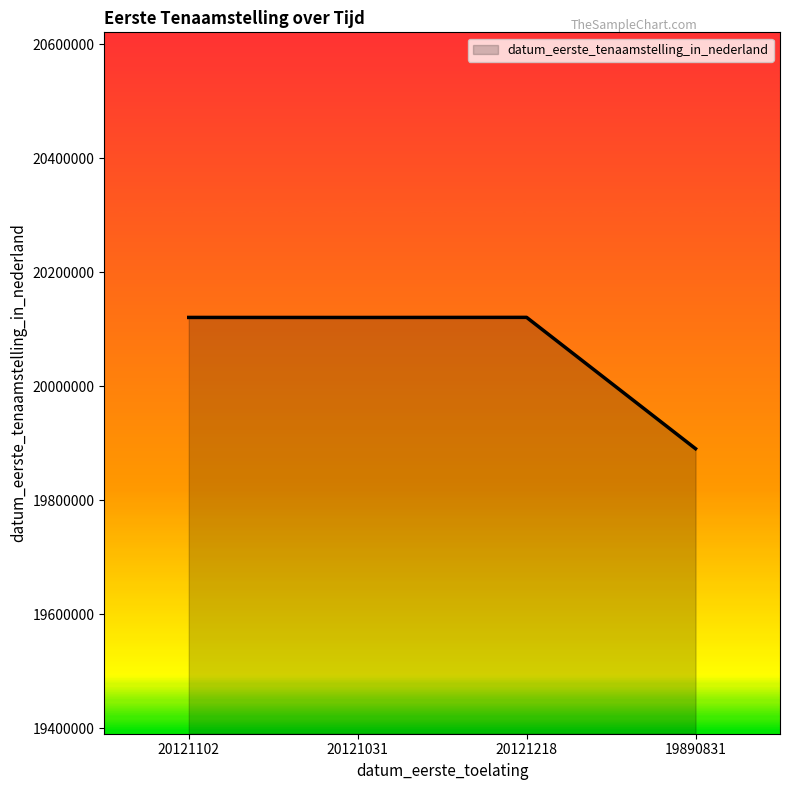

At which category does the data reach its first local valley?

20121031